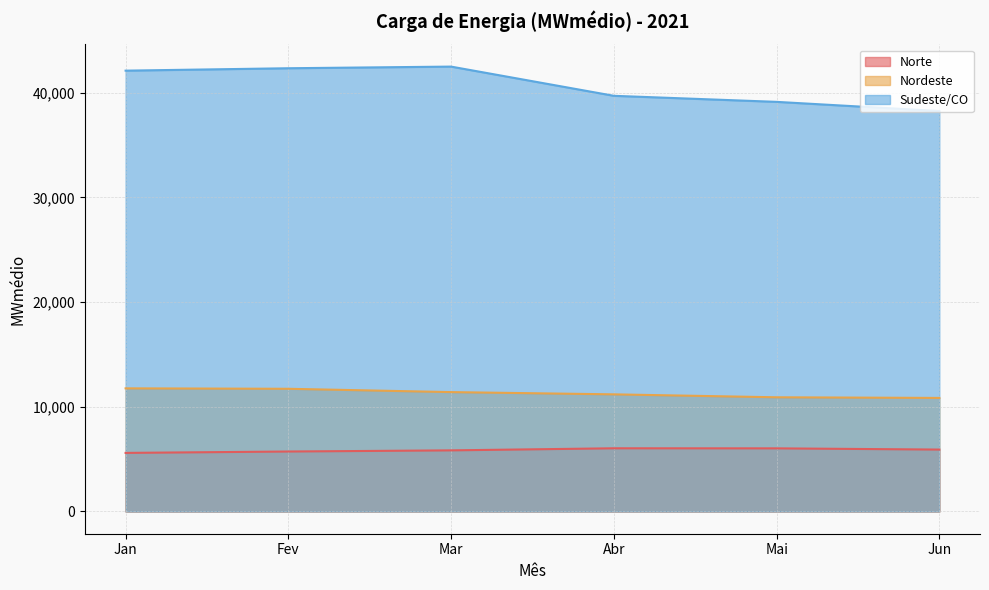

What is the label of the 6th point from the left?

Jun